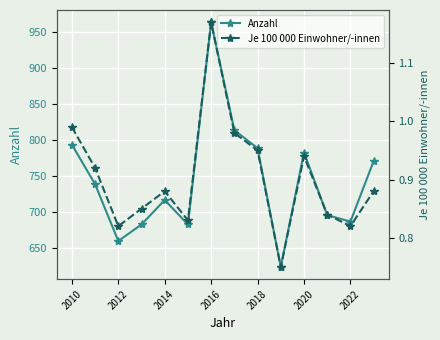

What is the value of the Je 100 000 Einwohner/-innen point at the 14th from the left?

0.9